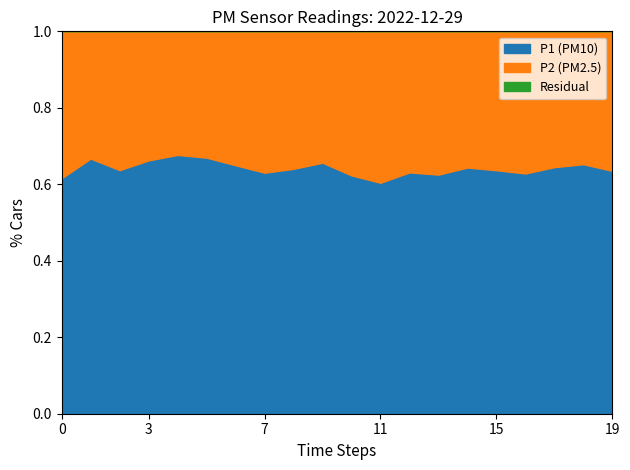

Is it true that P1 (PM10) equals 0.3 at 15?

False